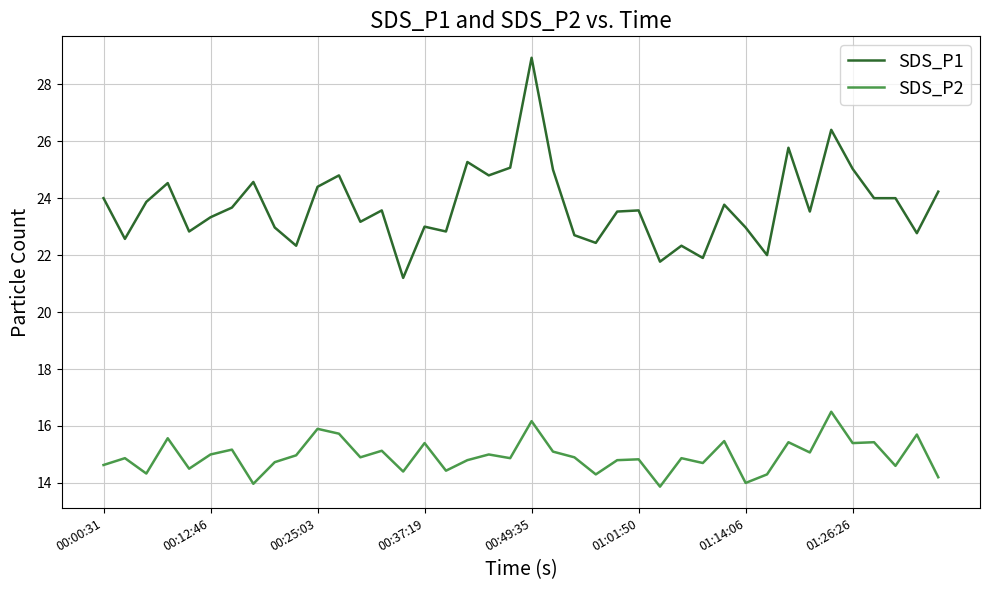

What is the difference between the maximum and minimum values in the SDS_P1 series?

7.7